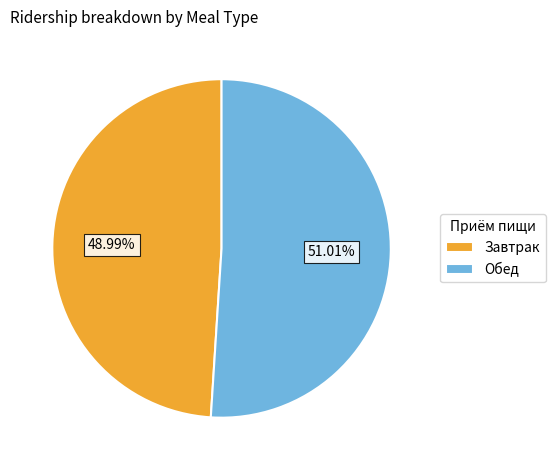

Is there a majority slice in this chart?

Yes